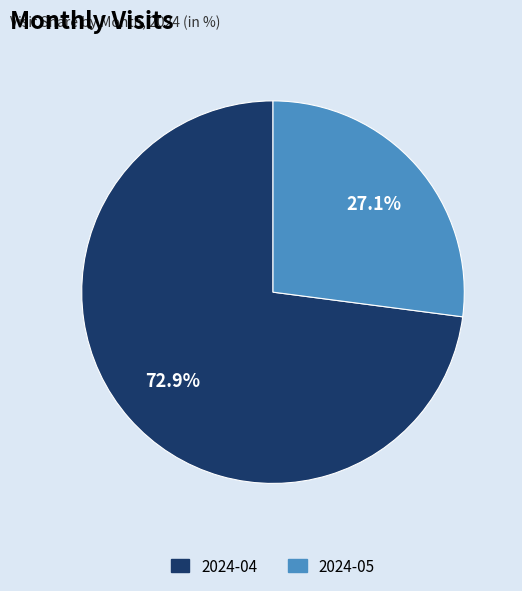

What percentage is NOT represented by 2024-05?

72.9%